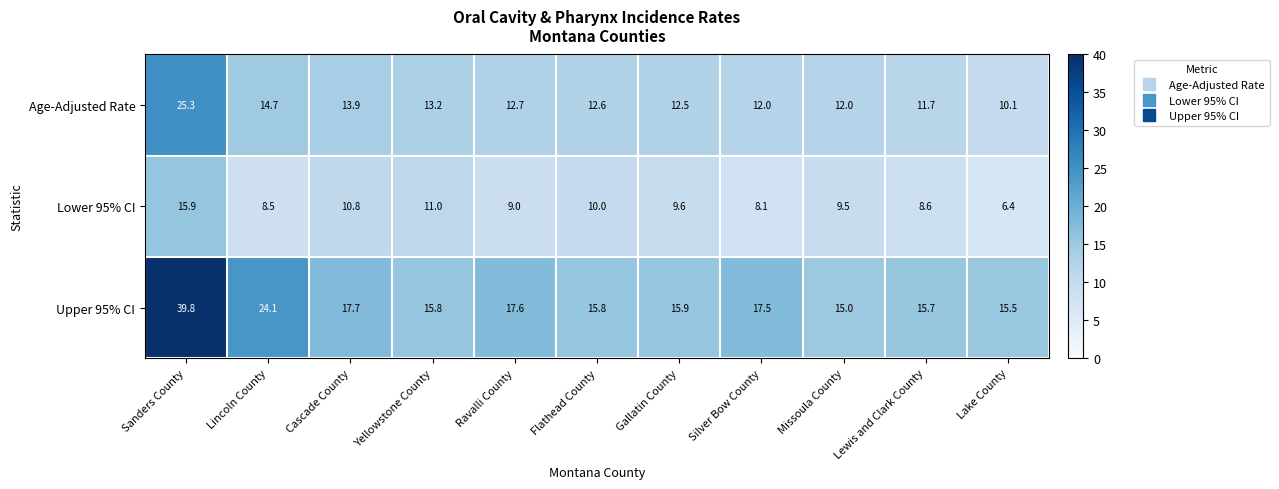

What is the sum of the Age-Adjusted Rate values at Lincoln County and Lake County?

24.8